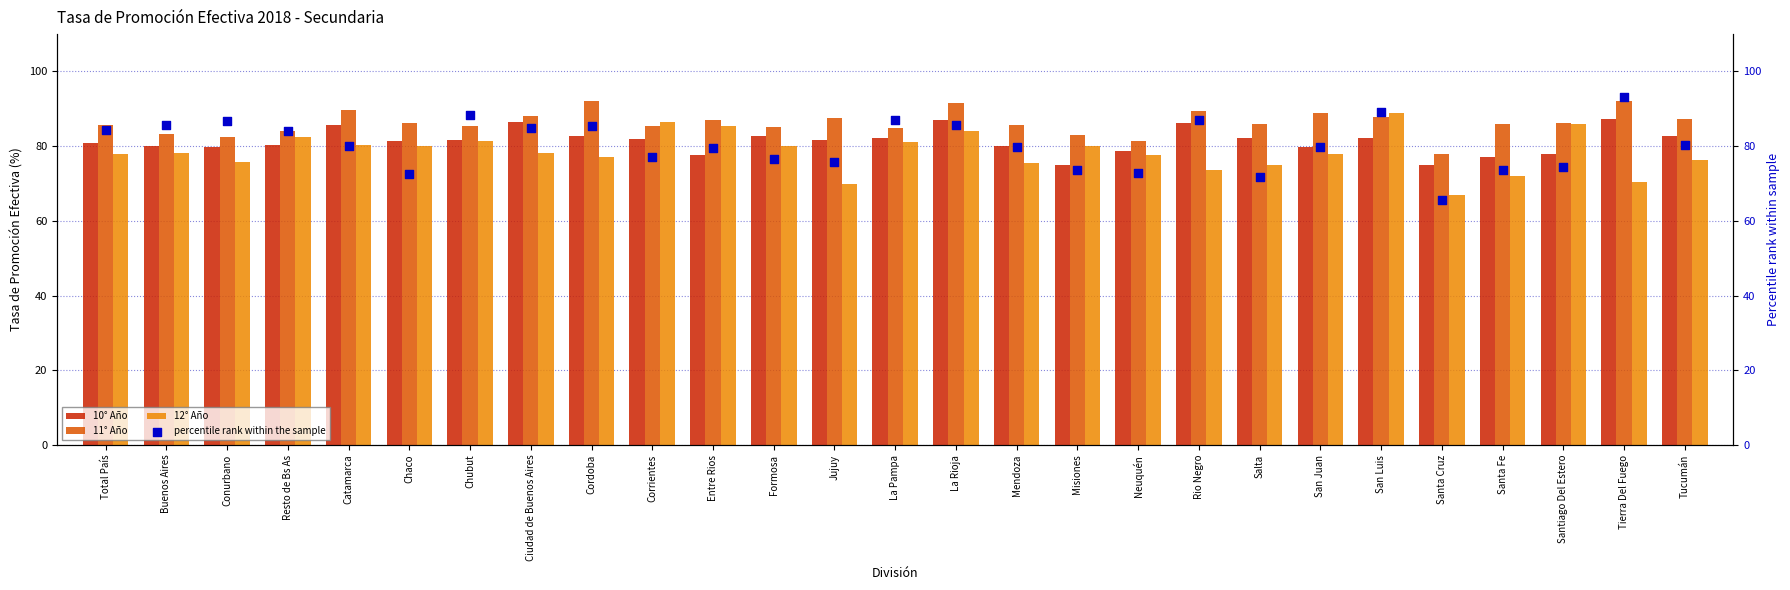

Which series contains the lowest Y value?

percentile rank within the sample